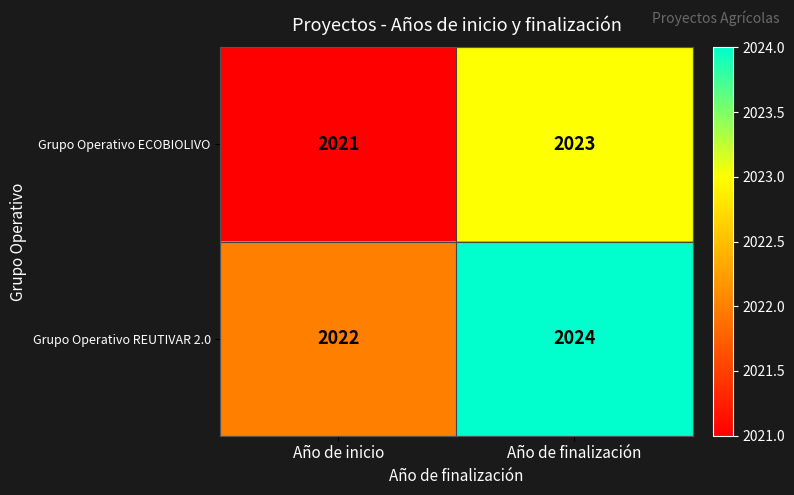

At how many categories does at least one series exceed 2021?

2